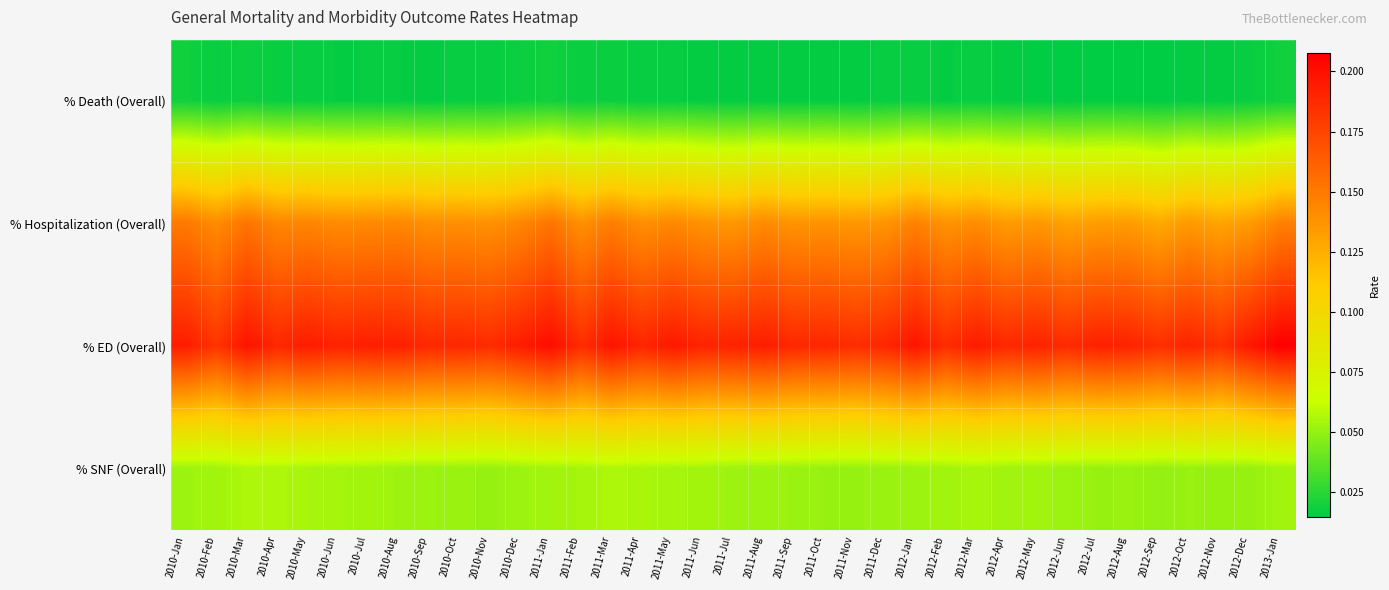

Which label corresponds to the largest value in the chart?

2013-Jan